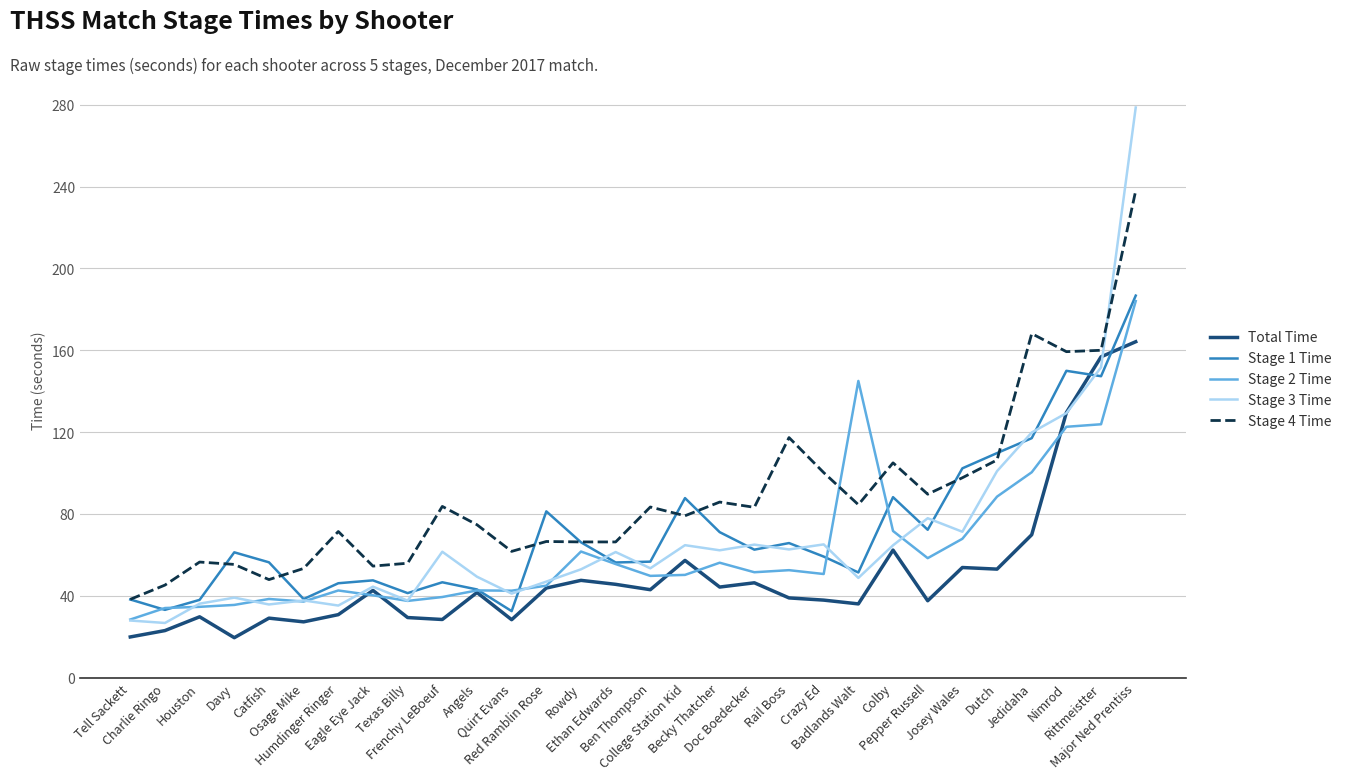

True or false: Stage 4 Time and Stage 2 Time intersect in this chart.

True